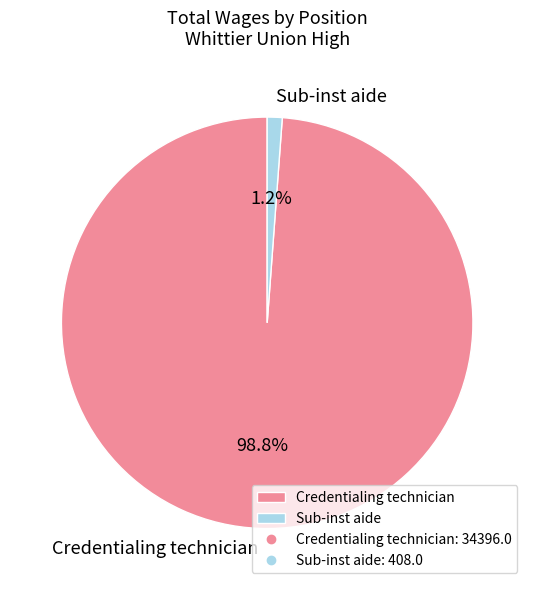

Count the number of slices in the pie.

2